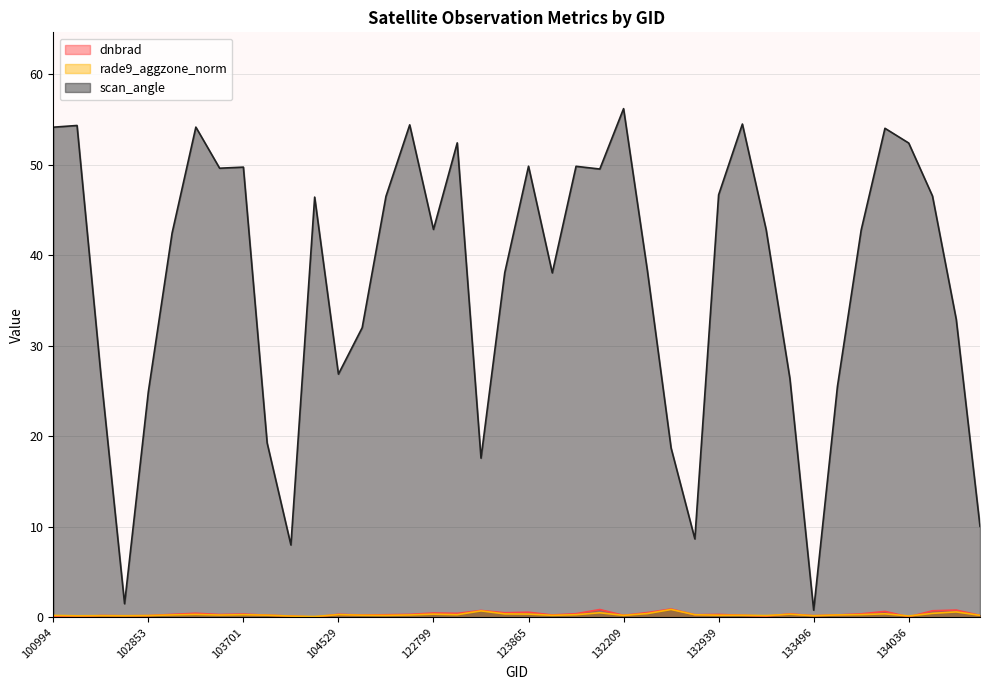

What is the sum of the rade9_aggzone_norm values at 103701 and 132397?

1.2